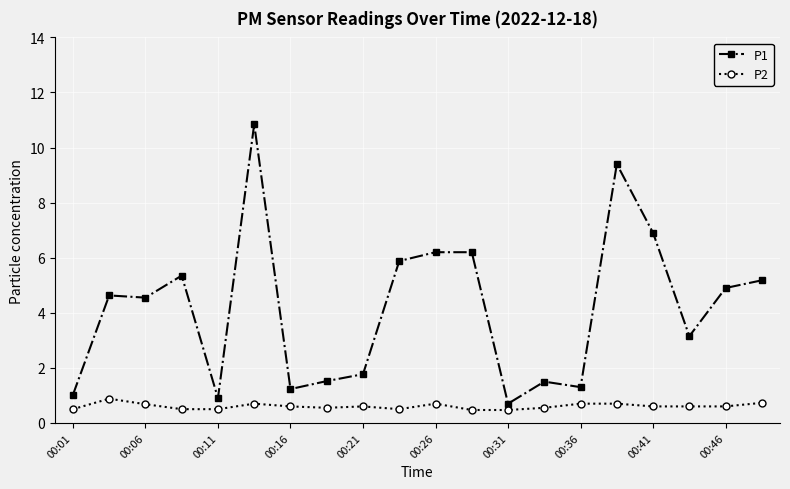

What is the smallest value displayed?

0.5